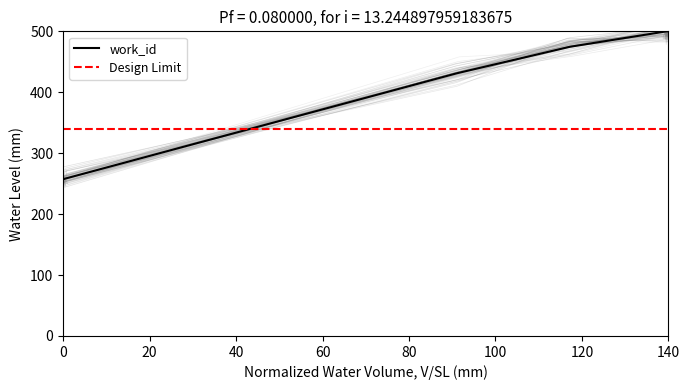

What is the maximum value shown in the chart?

500.0